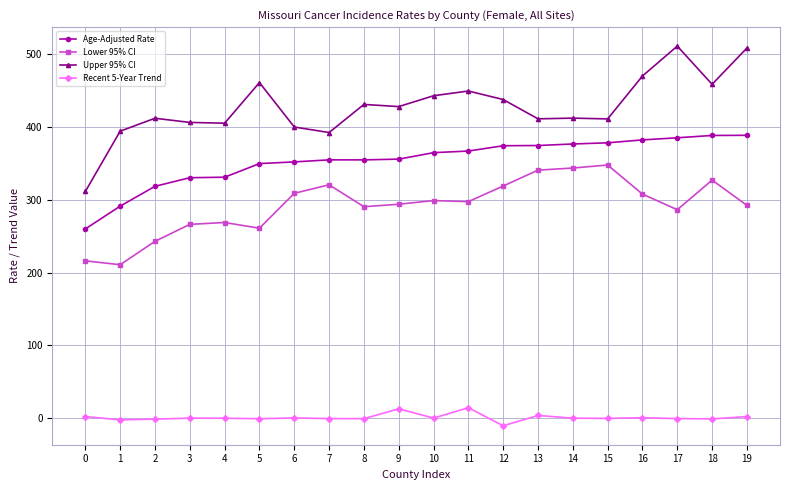

What is the average value of the Lower 95% CI series?

291.9